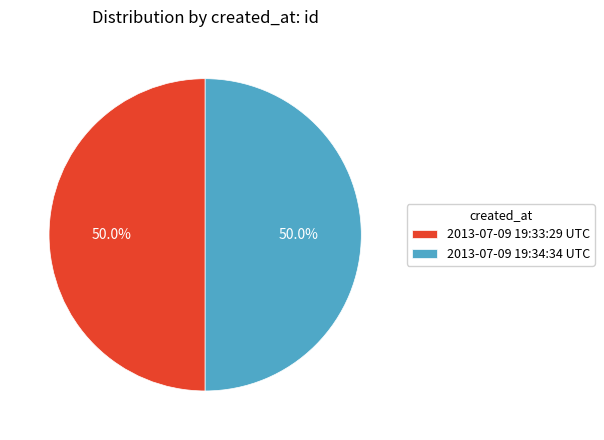

How much of the chart is everything except 2013-07-09 19:34:34 UTC?

50.0%